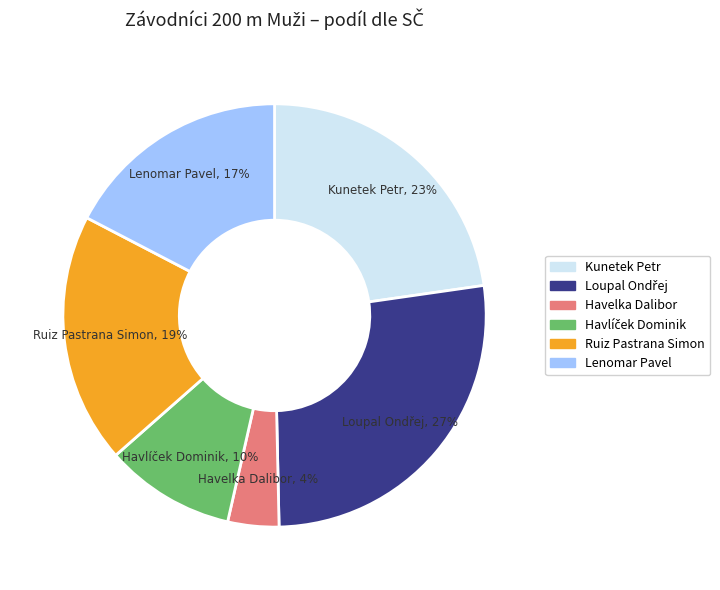

Between Kunetek Petr and Lenomar Pavel, which is larger?

Kunetek Petr